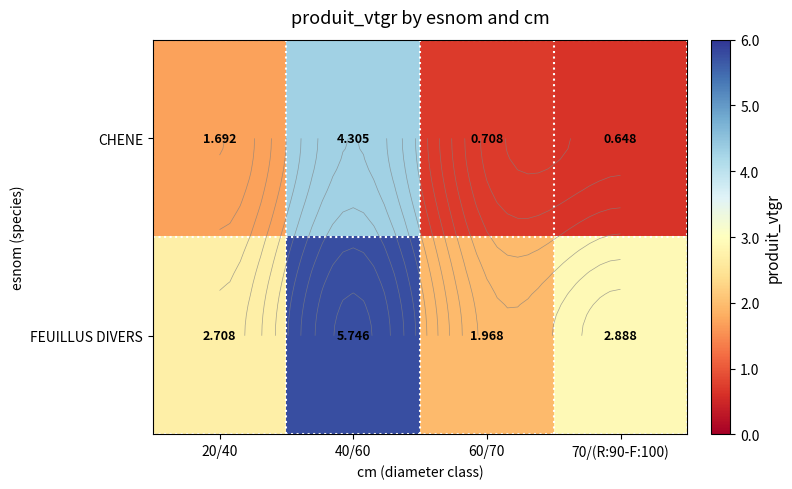

True or false: CHENE has a value of 1.7 at 20/40.

True